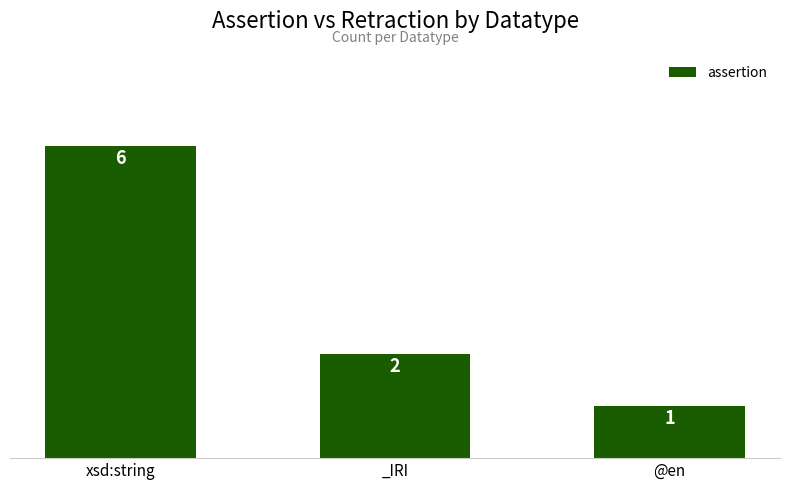

What is the label of the 2nd bar from the left?

_IRI